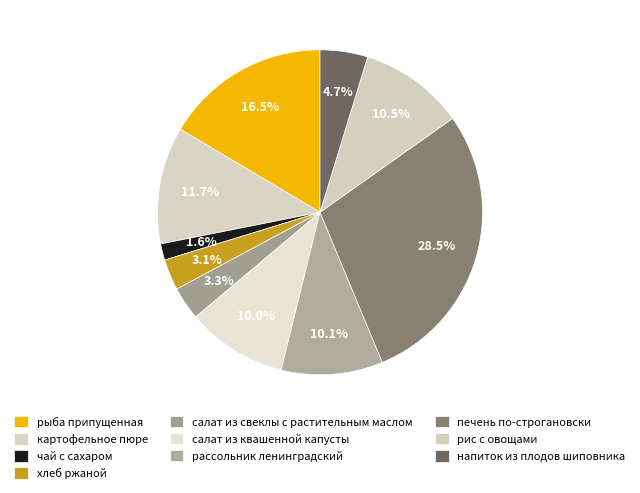

Rank the categories by value from lowest to highest.

чай с сахаром, хлеб ржаной, салат из свеклы с растительным маслом, напиток из плодов шиповника, салат из квашенной капусты, рассольник ленинградский, рис с овощами, картофельное пюре, рыба припущенная, печень по-строгановски